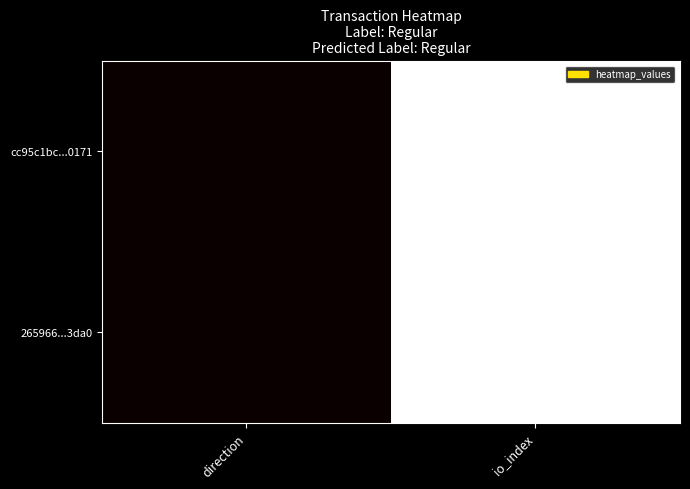

Reading left to right, transcribe all the data shown in this chart.

cc95c1bc...0171: direction=0	io_index=1
265966...3da0: direction=0	io_index=1